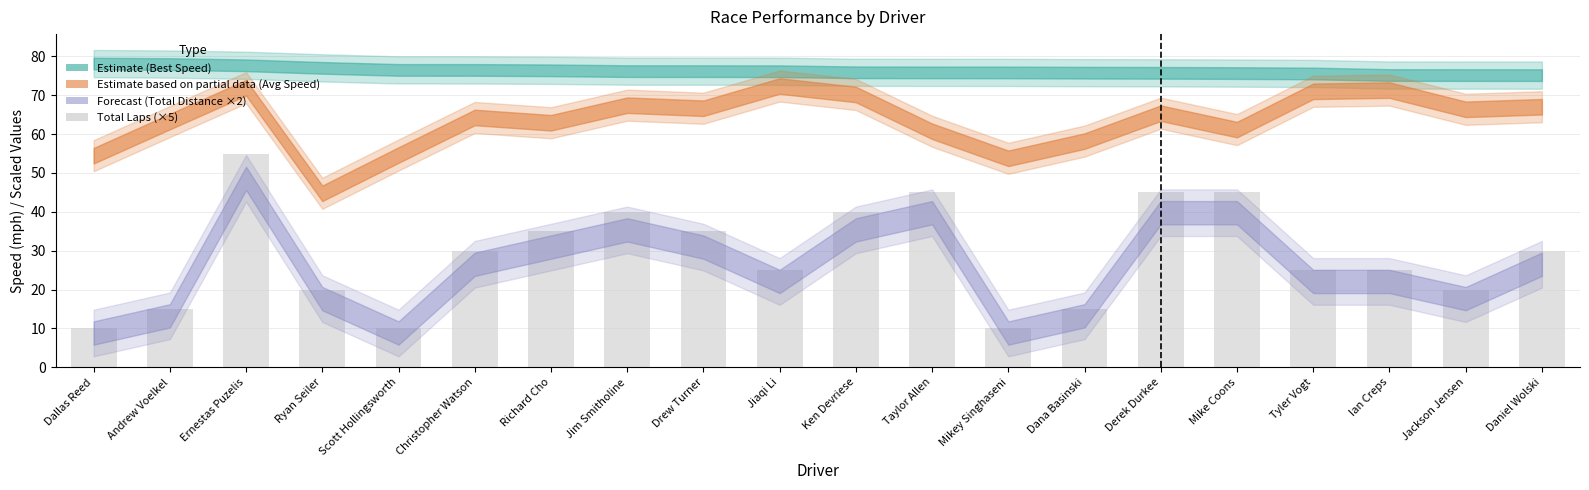

True or false: the data shows 45 at Derek Durkee.

True